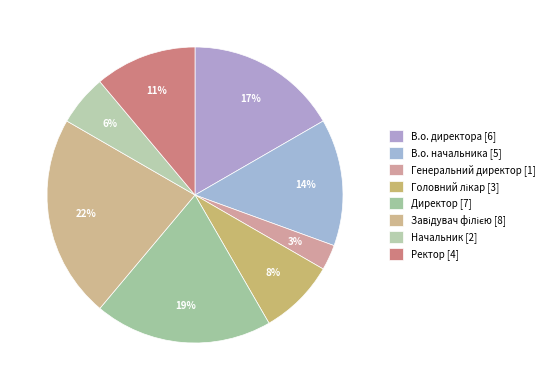

What is the change in value from Завідувач філією to Начальник?

-6